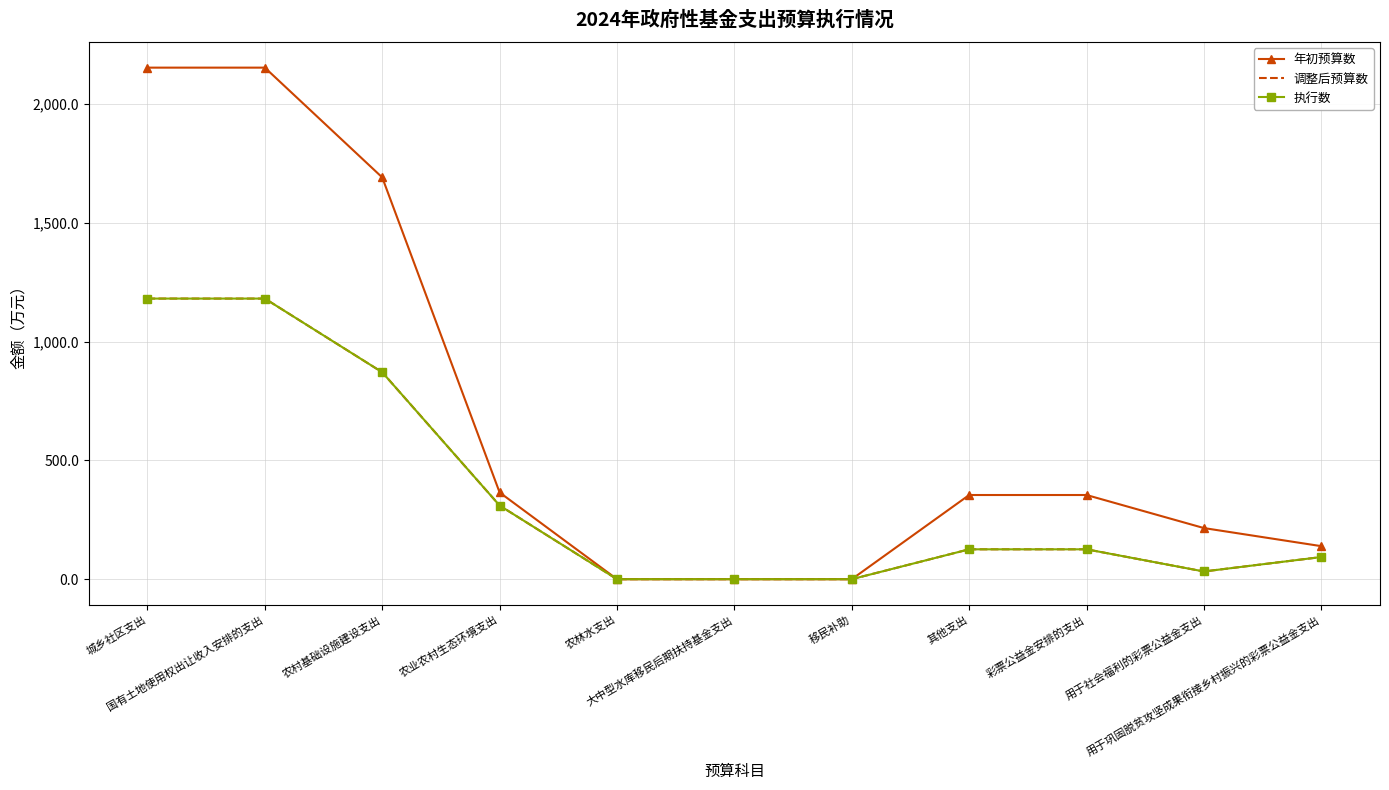

What is the average value of the 调整后预算数 series?

356.6